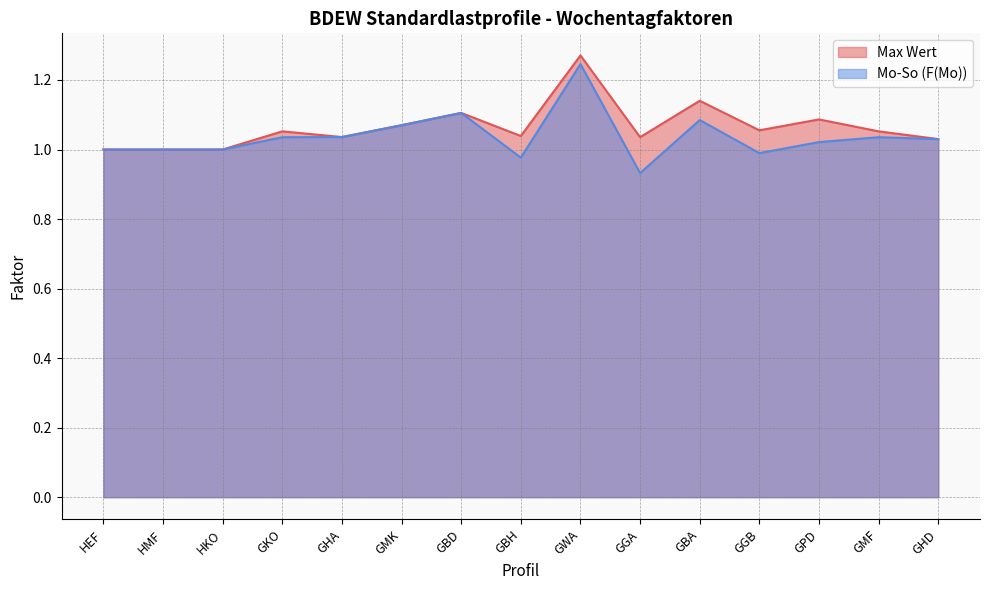

What is the label of the 11th point from the left?

GBA